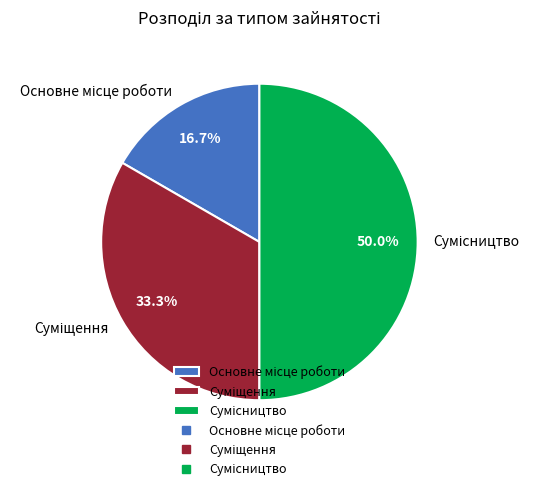

How many slices are in this pie chart?

3